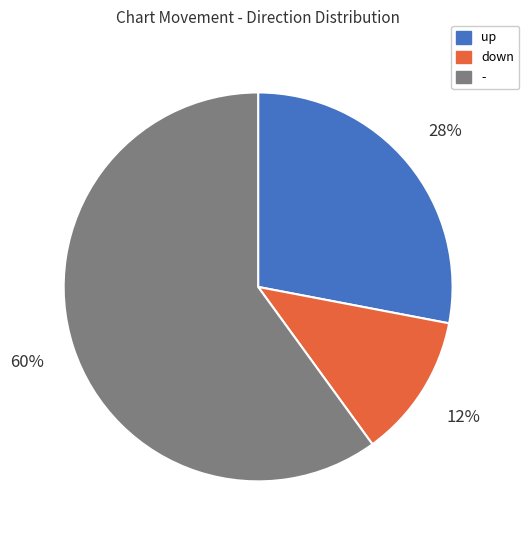

Does up account for over 50% of the chart?

No